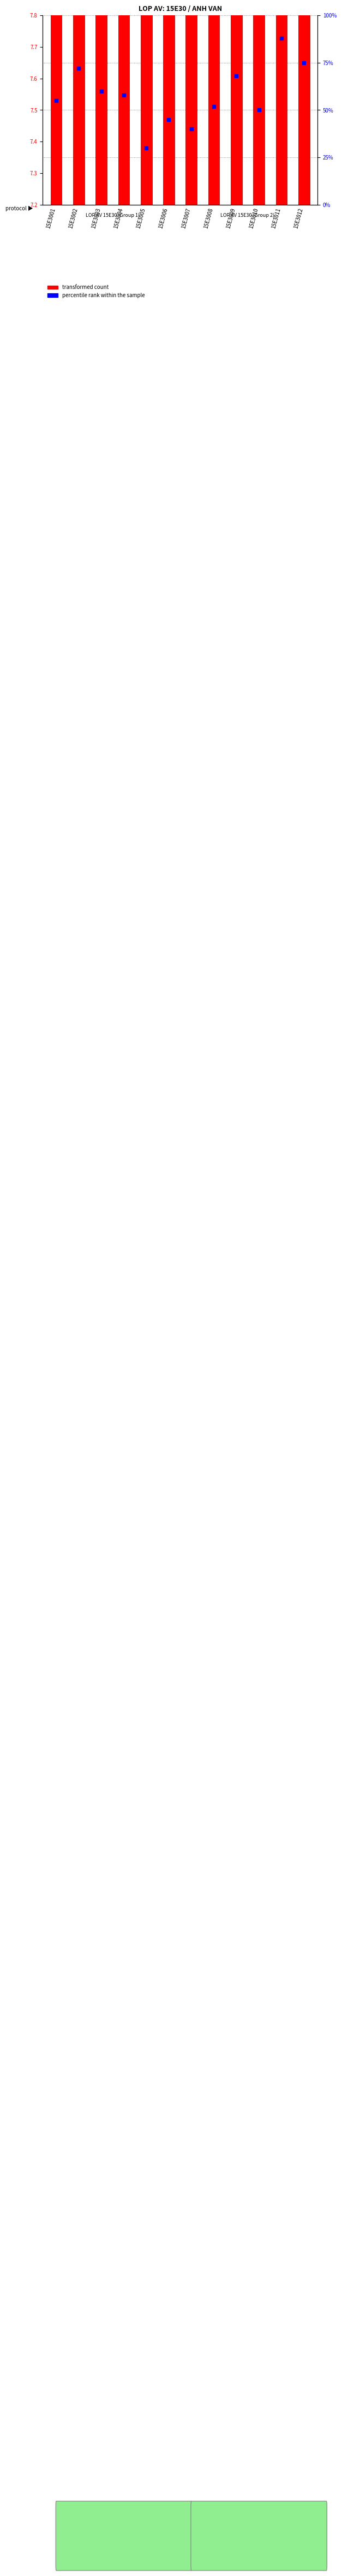

Which series has the widest spread of Y values?

percentile rank within the sample